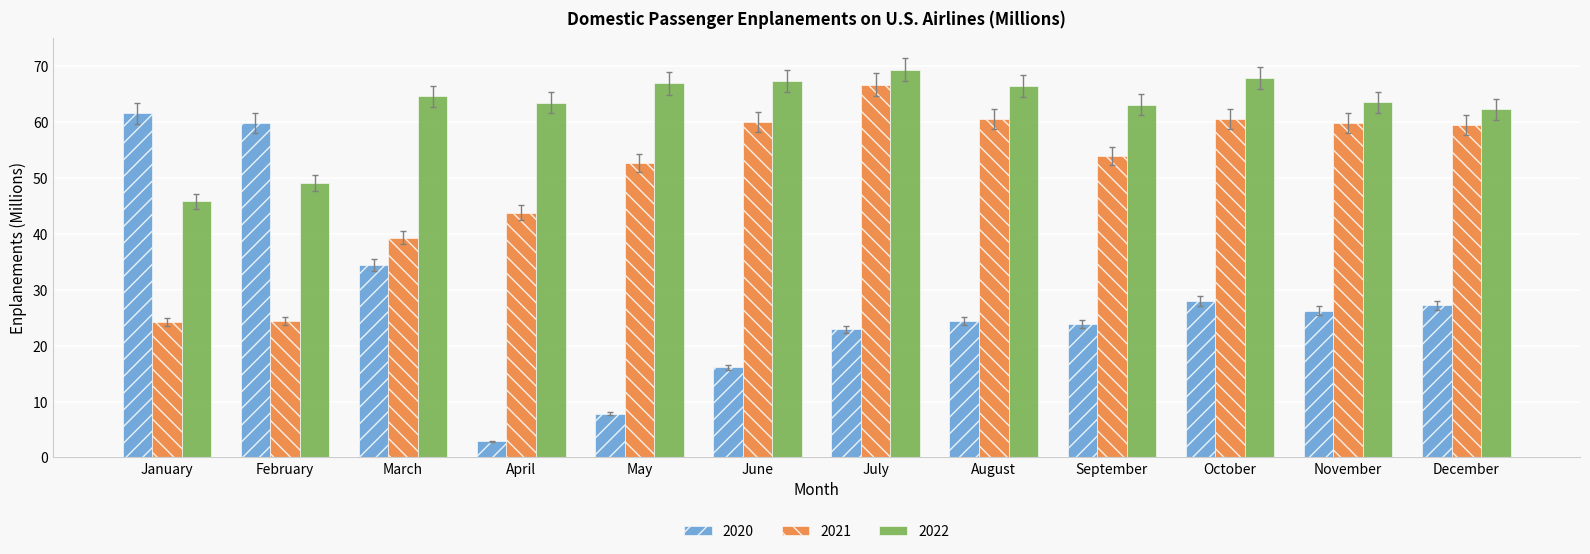

Rank the series by their average value, from lowest to highest.

2020, 2021, 2022